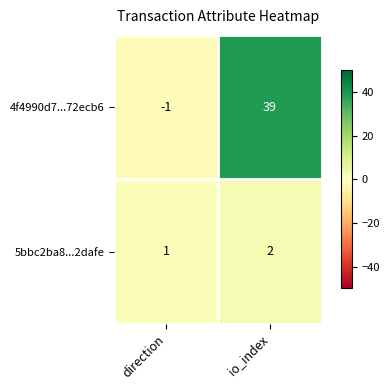

Reading left to right, what are all the values shown in this chart?

4f4990d7...72ecb6: direction=-1	io_index=39
5bbc2ba8...2dafe: direction=1	io_index=2